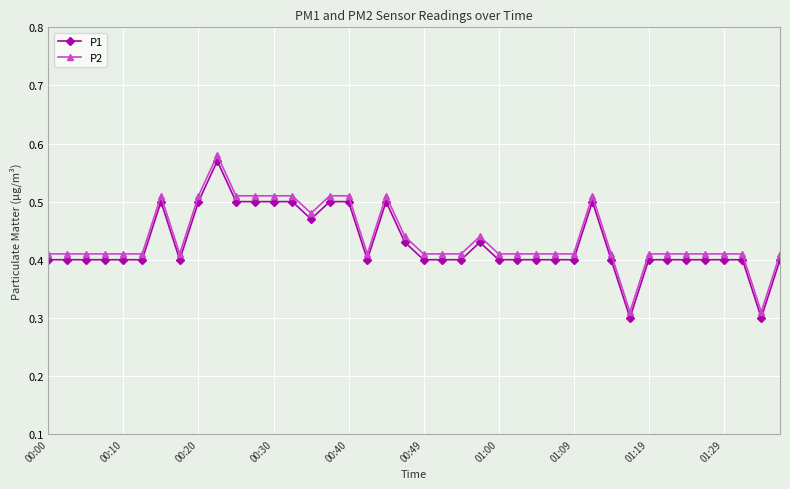

At how many categories does at least one series exceed 0?

40